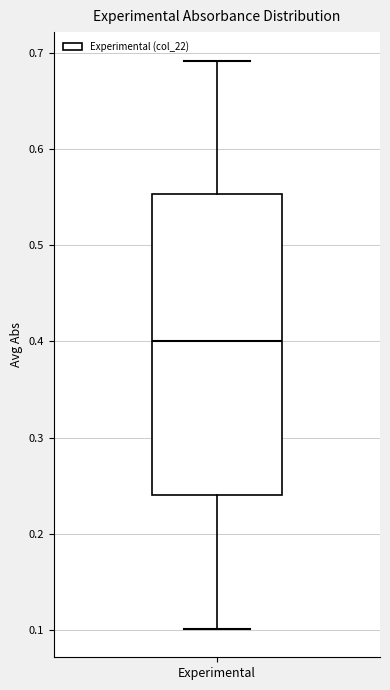

Transcribe this box plot: give where the median line is, the range the box spans, and where the two whiskers end, as read against the y-axis. The values are not printed on the chart, so give them approximately, as read against the axis.

median 0.40, box 0.24 to 0.55, whiskers 0.10 to 0.69